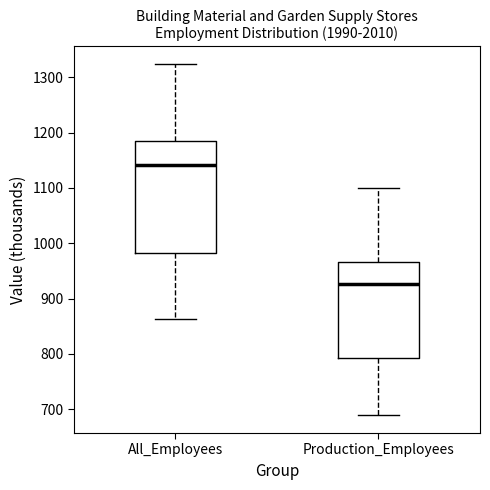

Reading left to right, transcribe this box plot: for each box, give where its median line is, the range the box spans, and where its two whiskers end, as read against the y-axis. The values are not printed on the chart, so give them approximately, as read against the axis.

All_Employees: median 1140, box 980 to 1190, whiskers 860 to 1320
Production_Employees: median 930, box 790 to 970, whiskers 690 to 1100